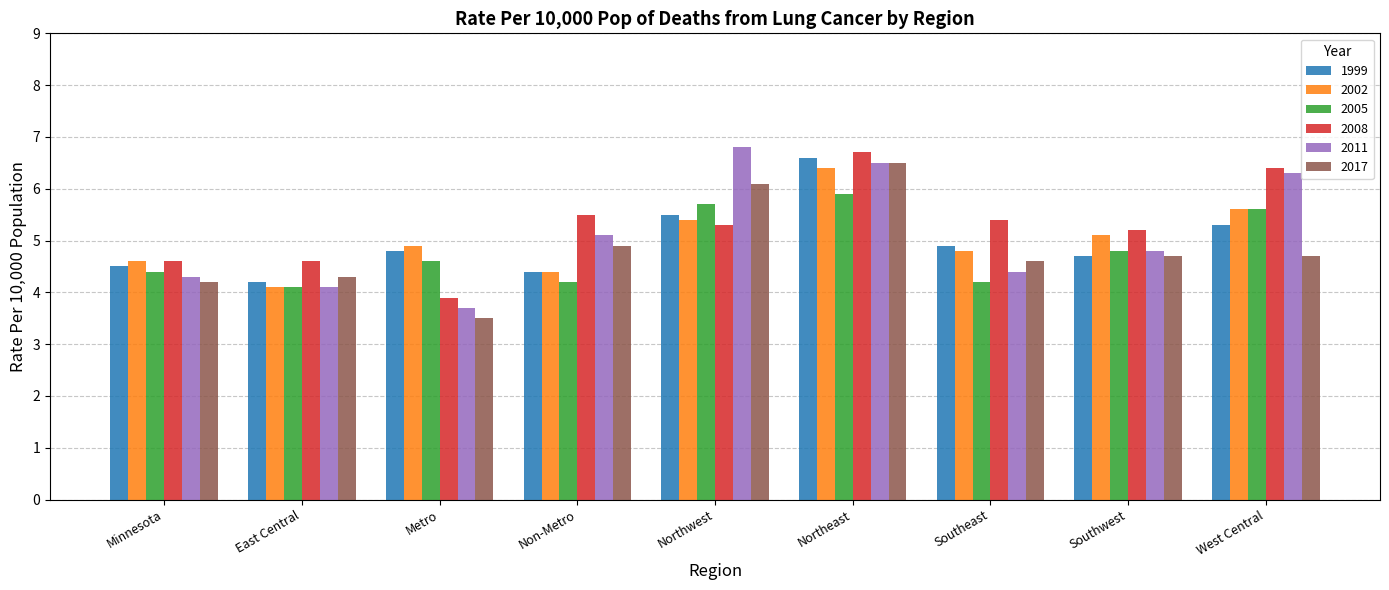

Which series has the largest range (max minus min)?

2011